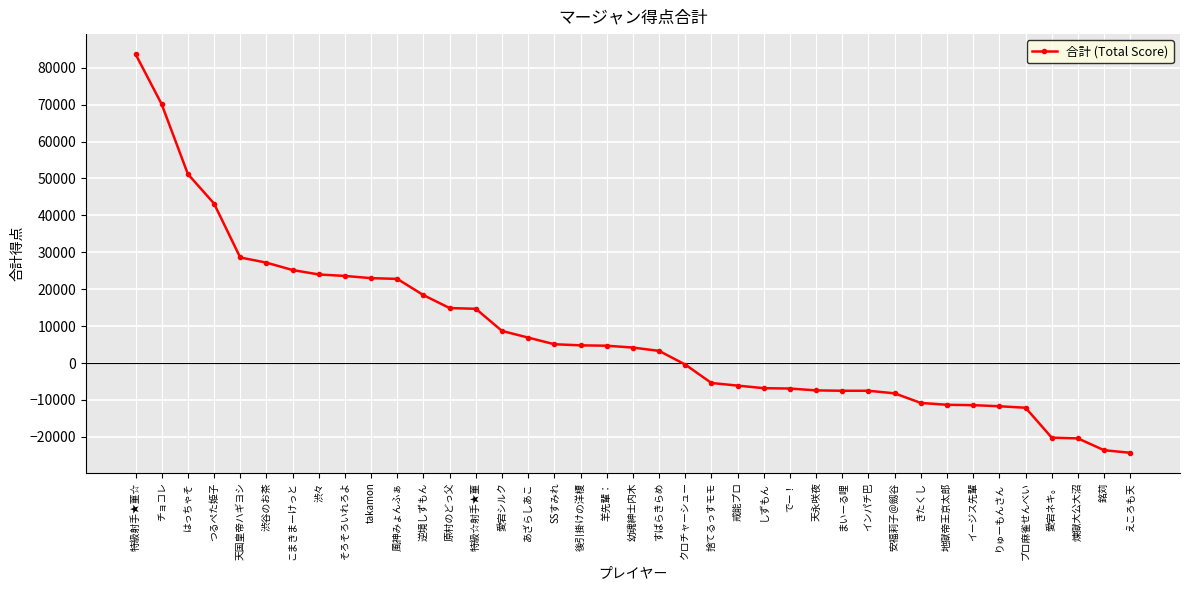

What is the maximum value shown in the chart?

83700